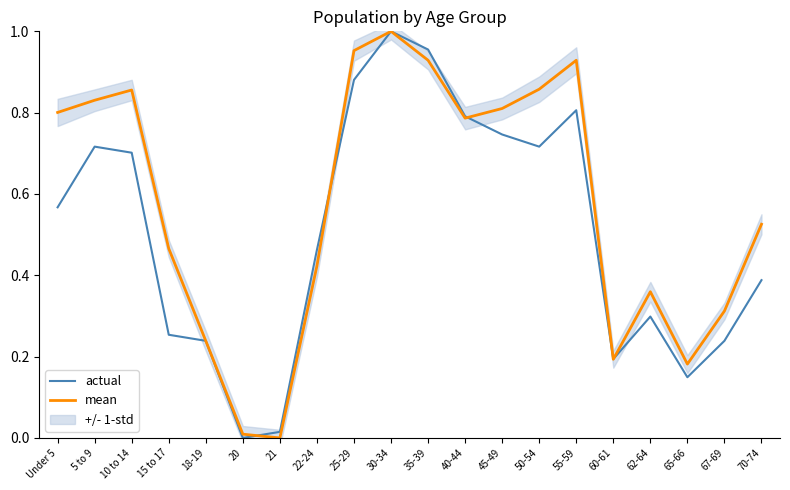

Does the chart have visible grid lines?

No